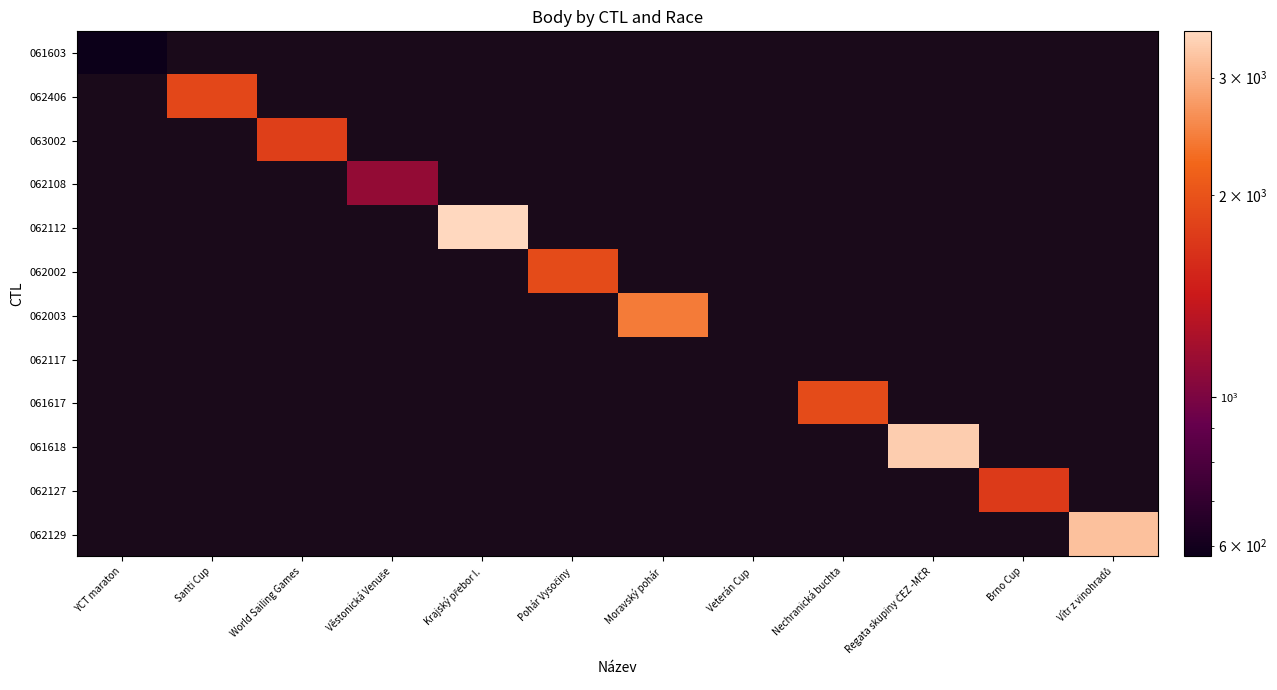

What is the minimum value shown in the chart?

578.0